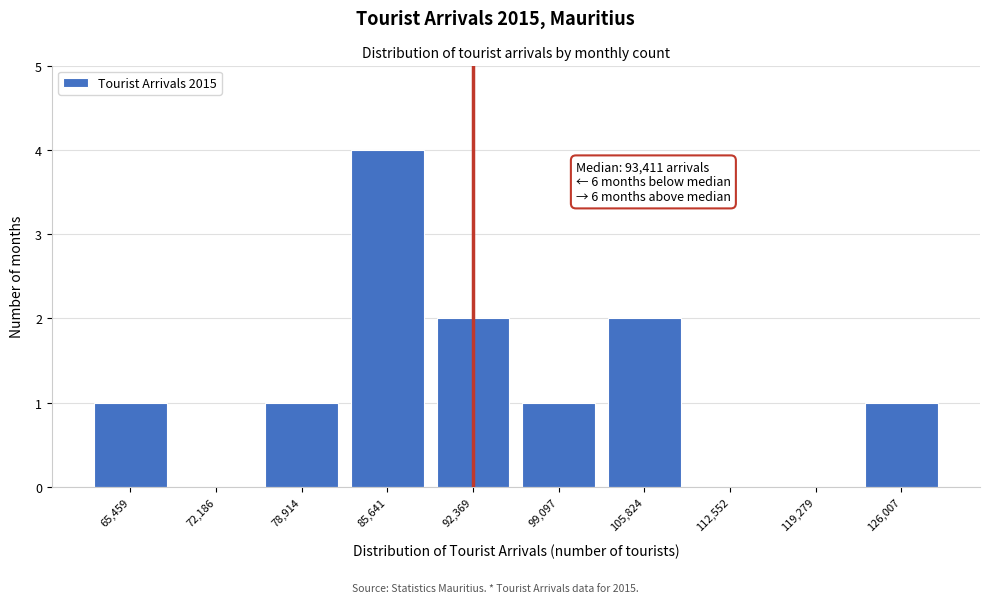

Reading left to right, transcribe all the data shown in this chart.

65,459=1	72,186=0	78,914=1	85,641=4	92,369=2	99,097=1	105,824=2	112,552=0	119,279=0	126,007=1